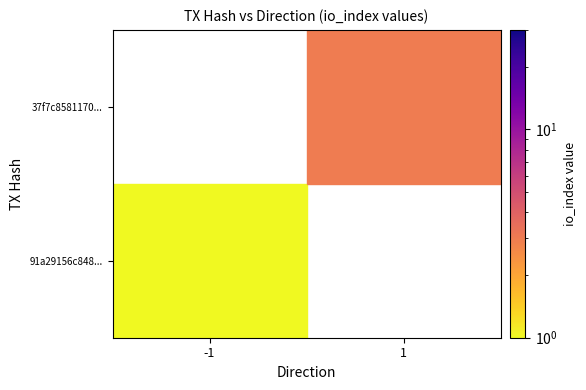

What is the smallest value displayed?

1.0